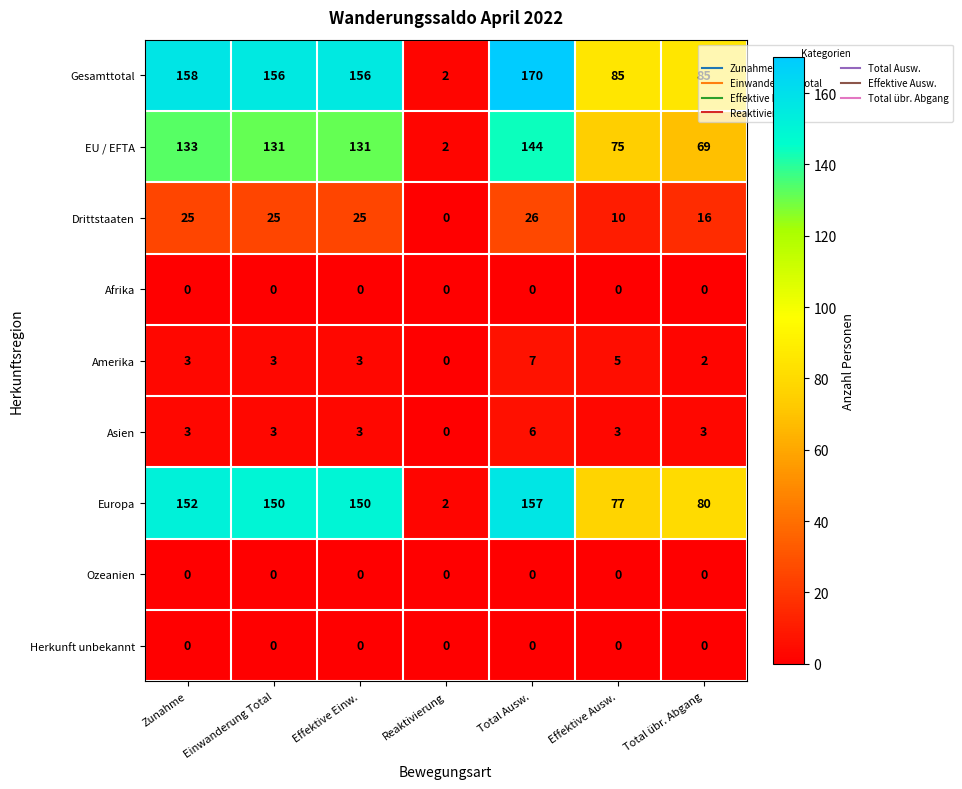

Count the number of categories in the chart.

7